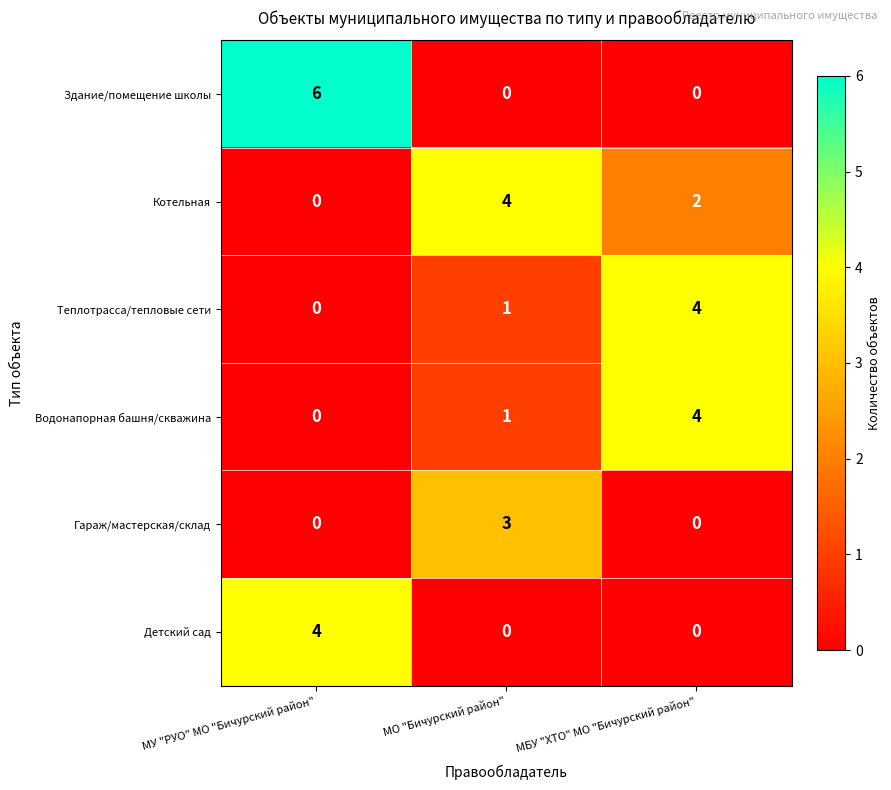

How many Котельная values are between 0 and 4?

3